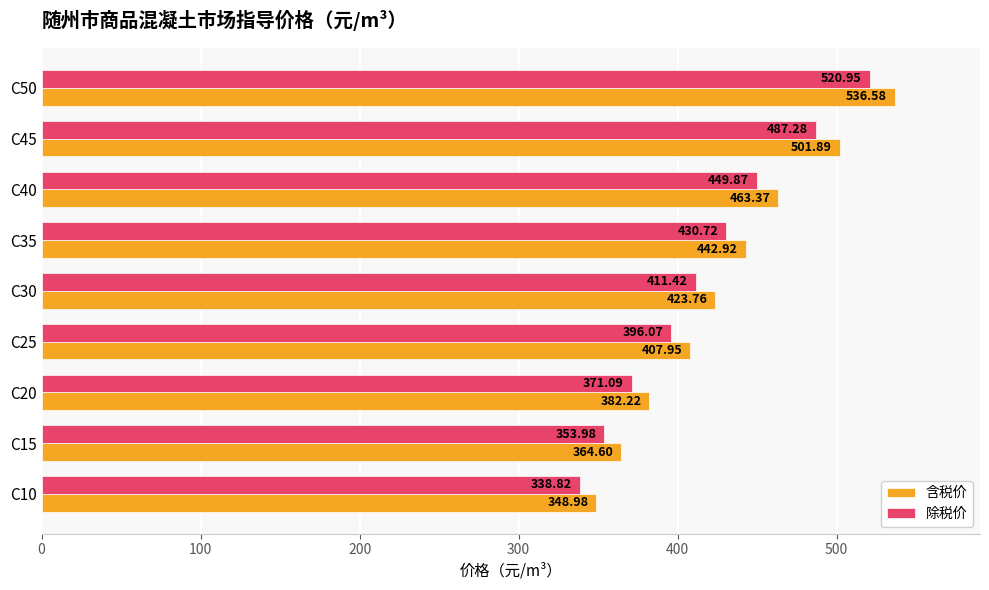

List the series in order of their peak value, highest first.

含税价, 除税价